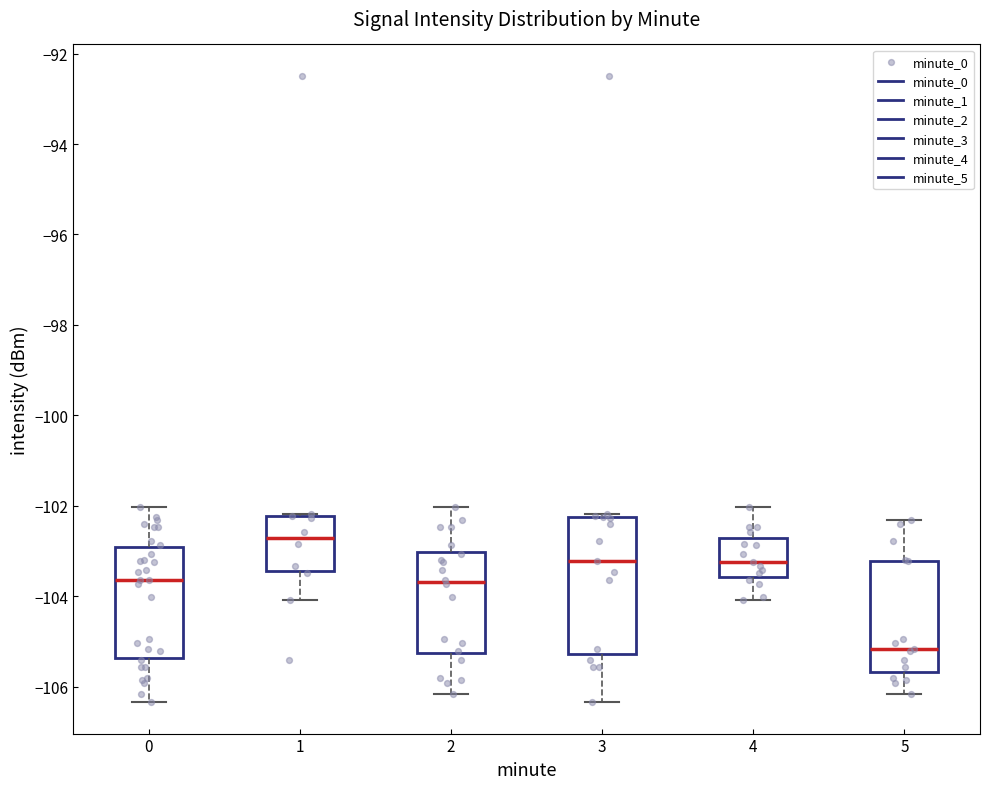

Where does the median line of the box at x = 0 sit on the y-axis? The values are not printed on the chart, so give them approximately, as read against the axis.

-103.6